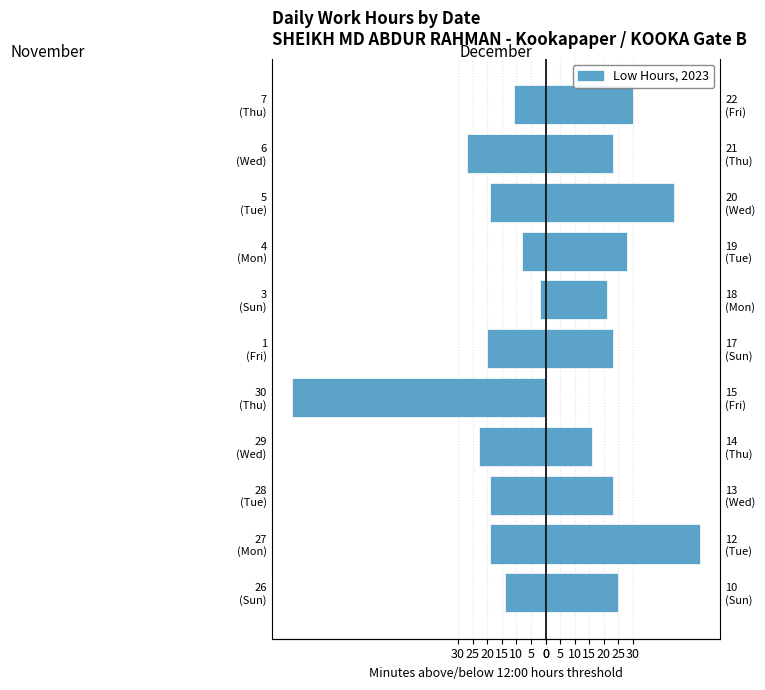

The Low (Dec) series shows 23 at 10. True or false?

True